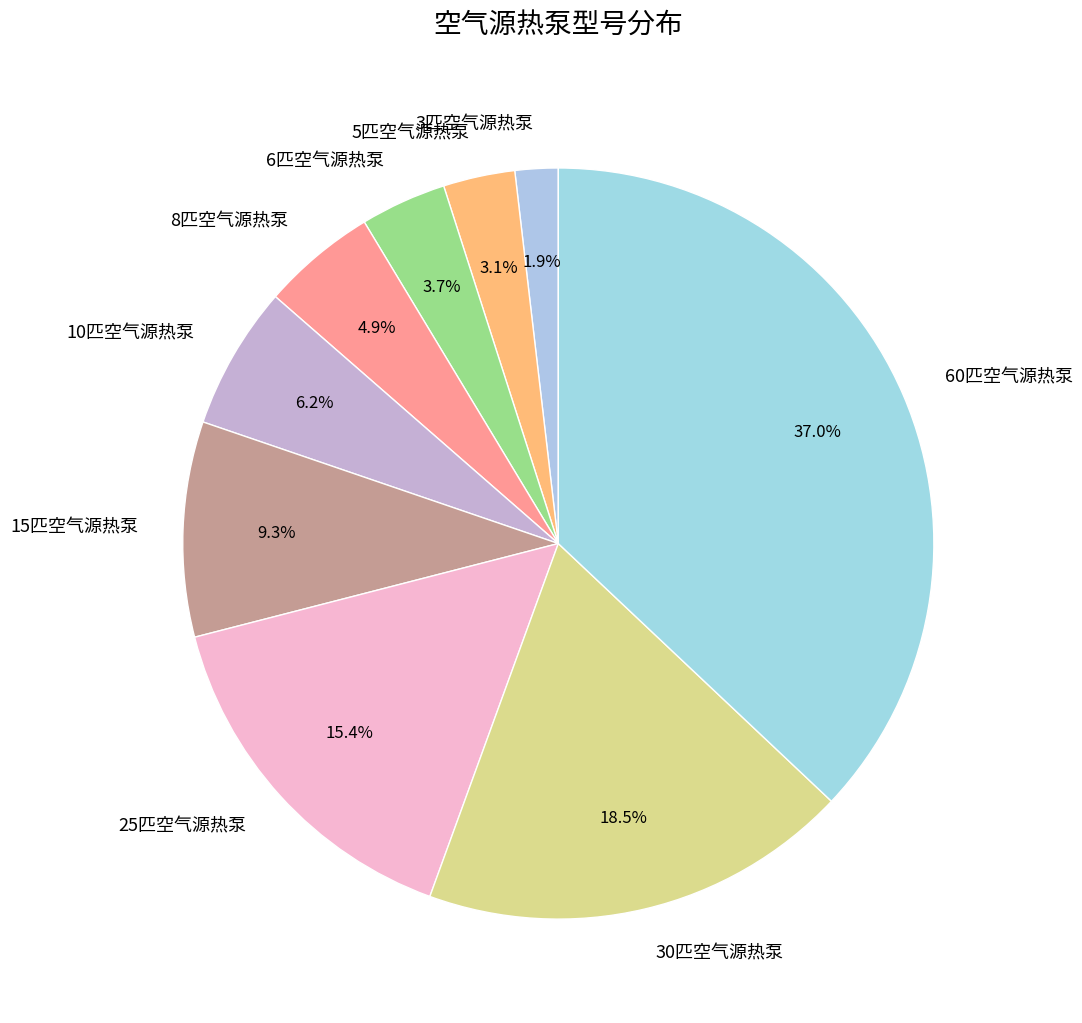

Approximately how many times larger is the value at 3匹空气源热泵 compared to 10匹空气源热泵?

0.3